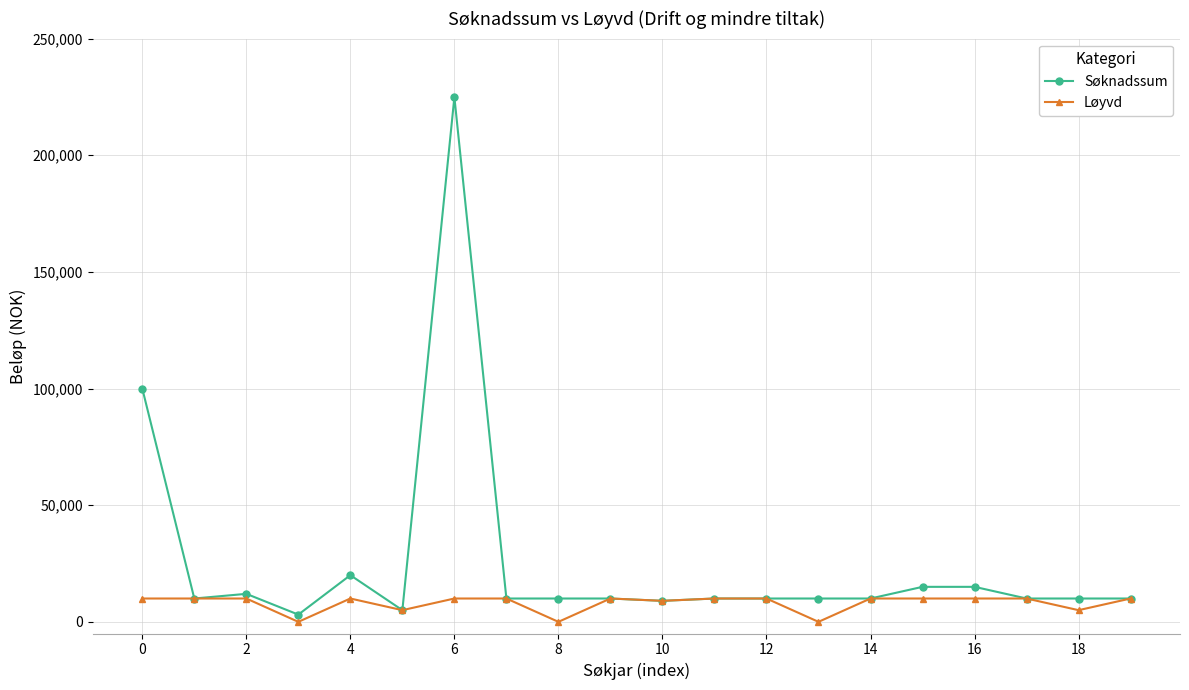

In Løyvd, how many points are lower than both neighbors (excluding endpoints)?

6